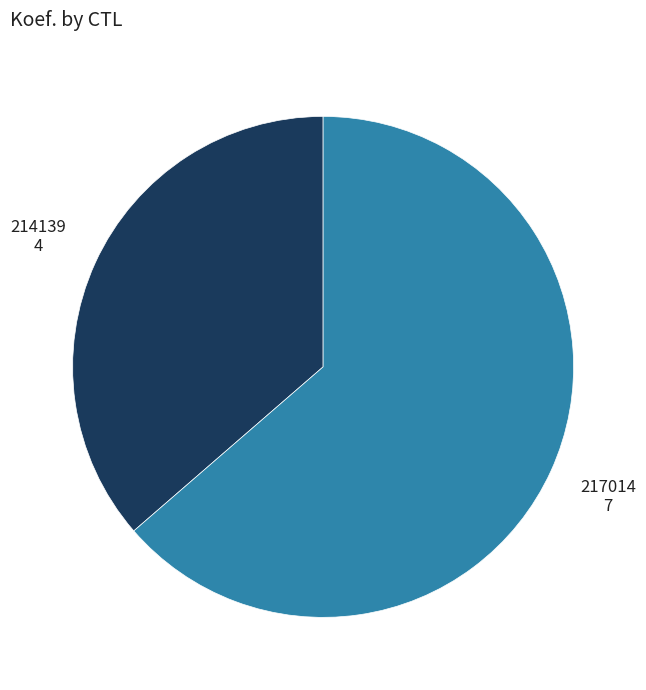

Does any single category account for the majority?

Yes